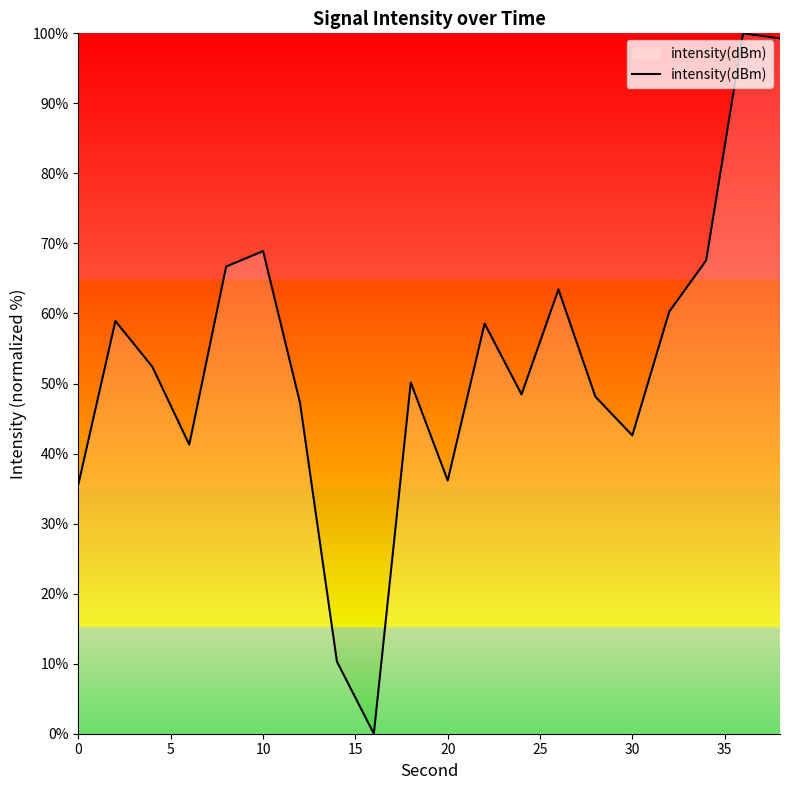

What is the maximum value shown in the chart?

100.0